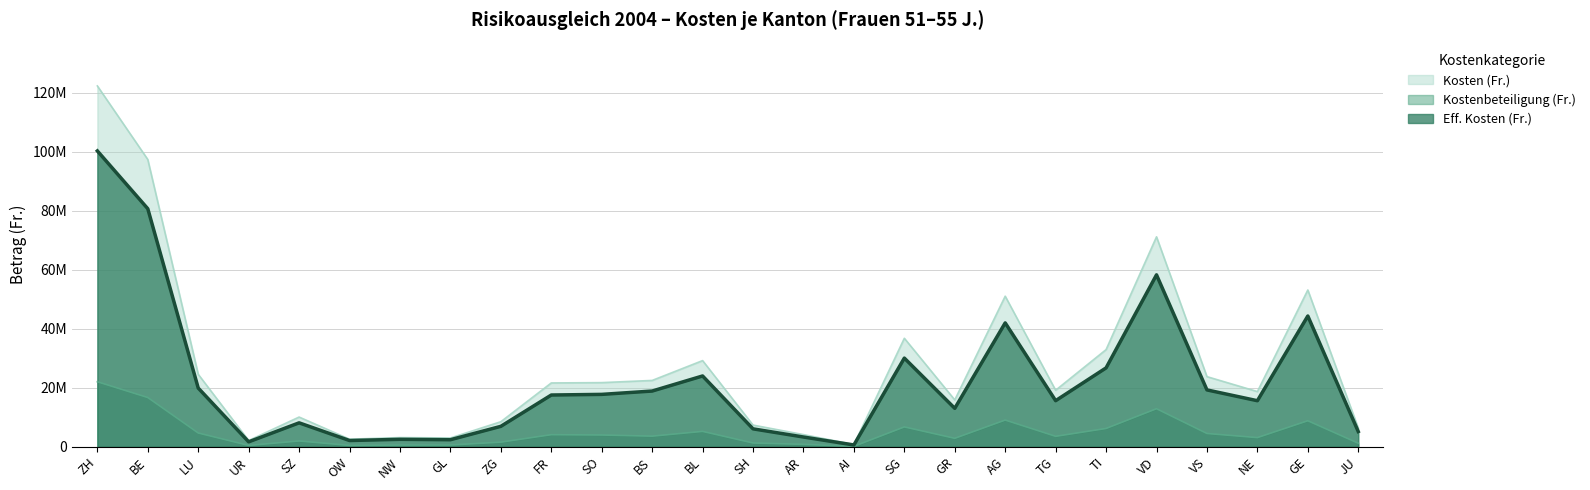

The Kosten (Fr.) series shows 1060639 at AI. True or false?

False